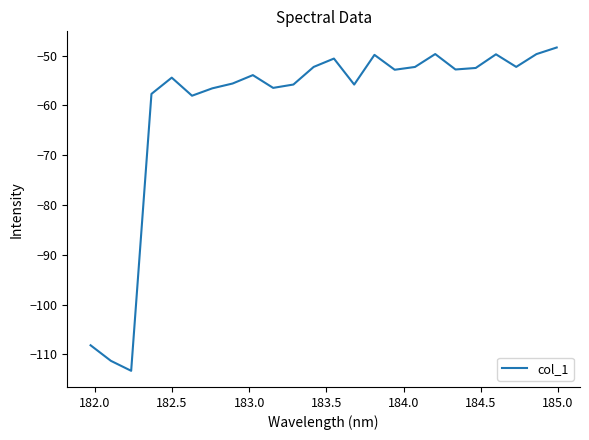

How many lines are shown in the chart?

1